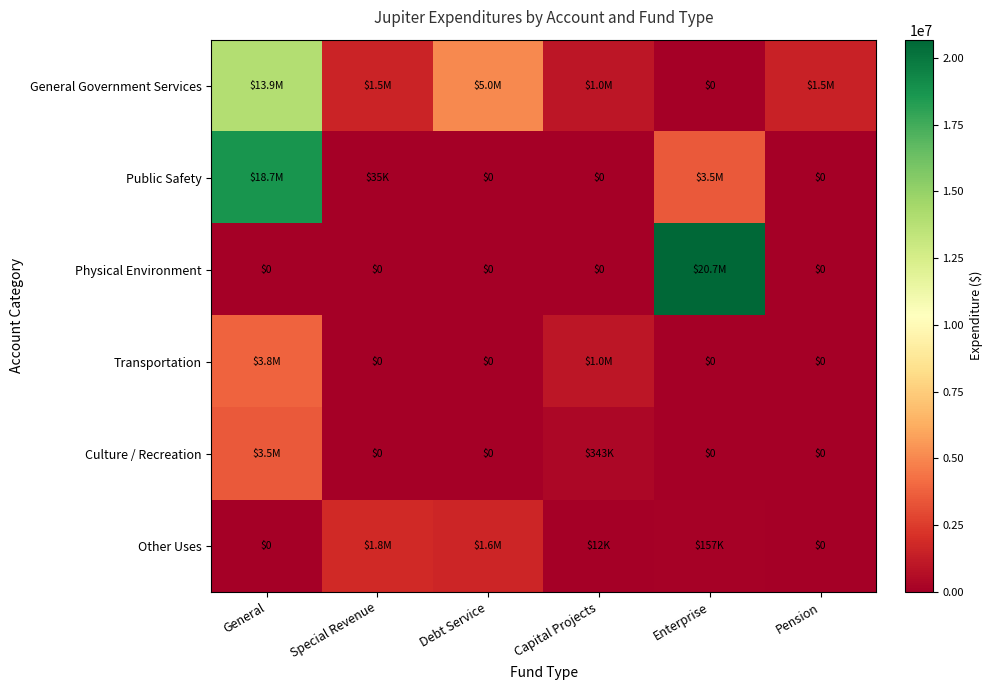

What is the difference between the Public Safety values at Enterprise and Pension?

3508053